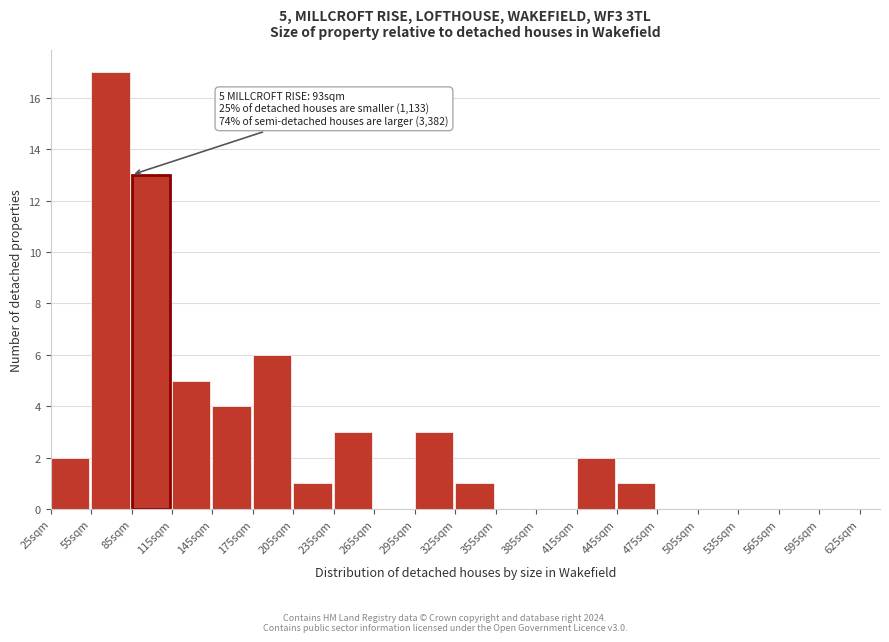

Over which range of the x-axis is the bar tallest?

55 to 85